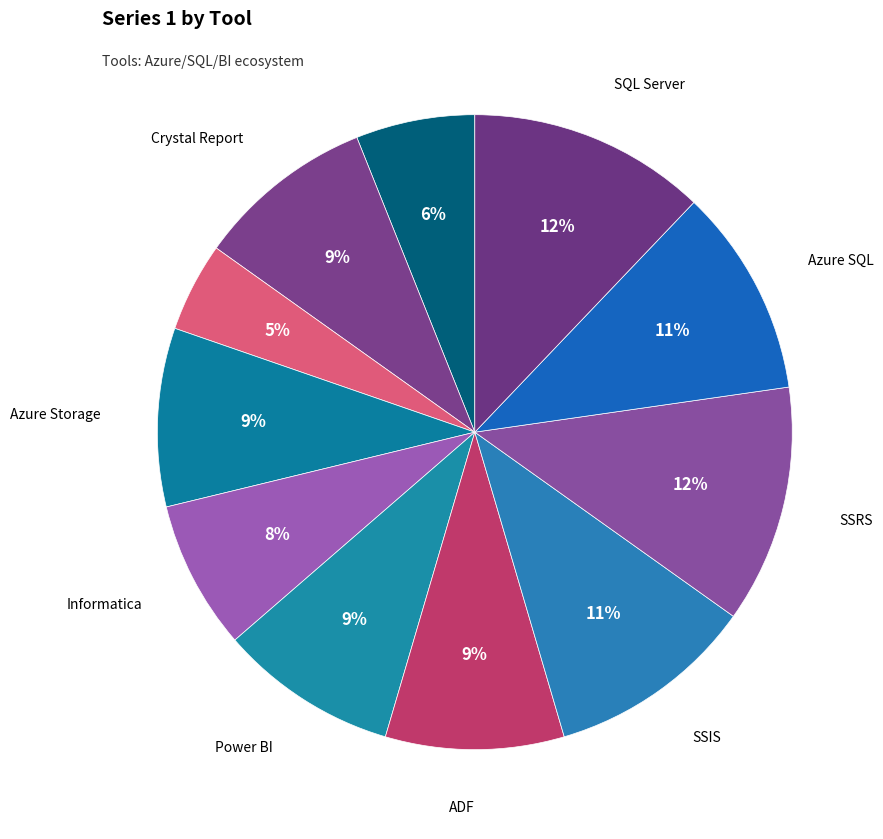

How many slices are in this pie chart?

11